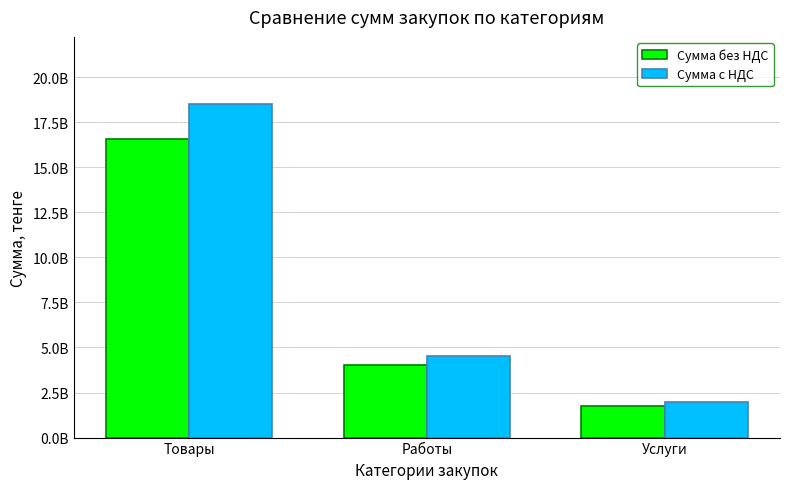

Are the bars horizontal?

No